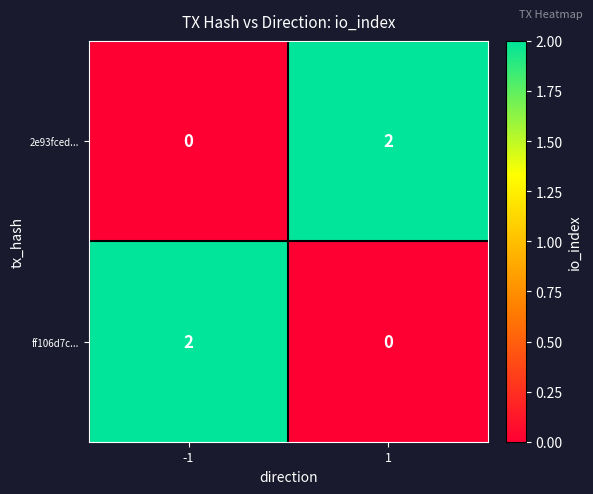

Rank the series at 1 from lowest to highest value.

ff106d7c..., 2e93fced...